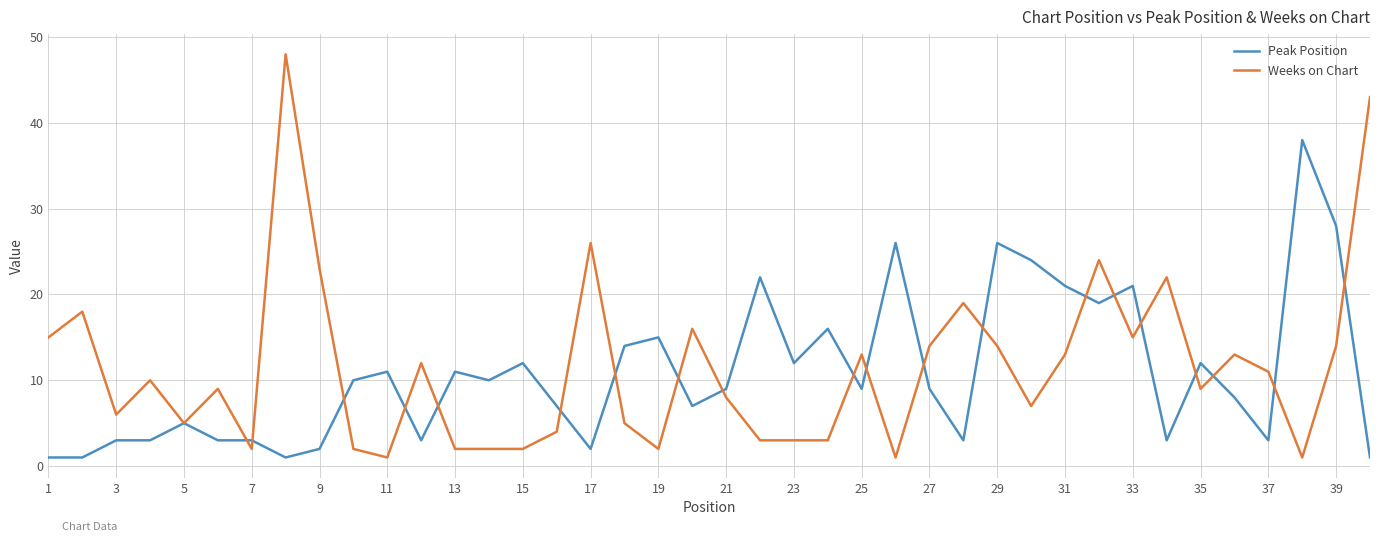

Which series has the widest spread of values?

Weeks on Chart